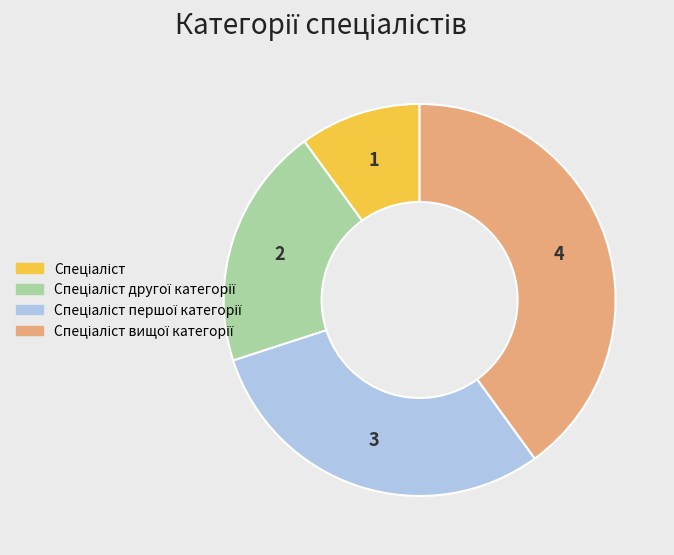

Is there a majority slice in this chart?

No